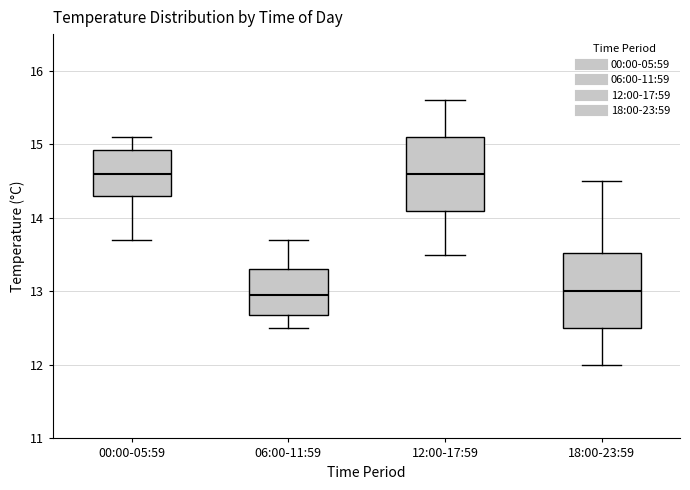

Reading left to right, transcribe this box plot: for each box, give where its median line is, the range the box spans, and where its two whiskers end, as read against the y-axis. The values are not printed on the chart, so give them approximately, as read against the axis.

00:00-05:59: median 14.6, box 14.3 to 14.9, whiskers 13.7 to 15.1
06:00-11:59: median 13.0, box 12.7 to 13.3, whiskers 12.5 to 13.7
12:00-17:59: median 14.6, box 14.1 to 15.1, whiskers 13.5 to 15.6
18:00-23:59: median 13.0, box 12.5 to 13.5, whiskers 12.0 to 14.5